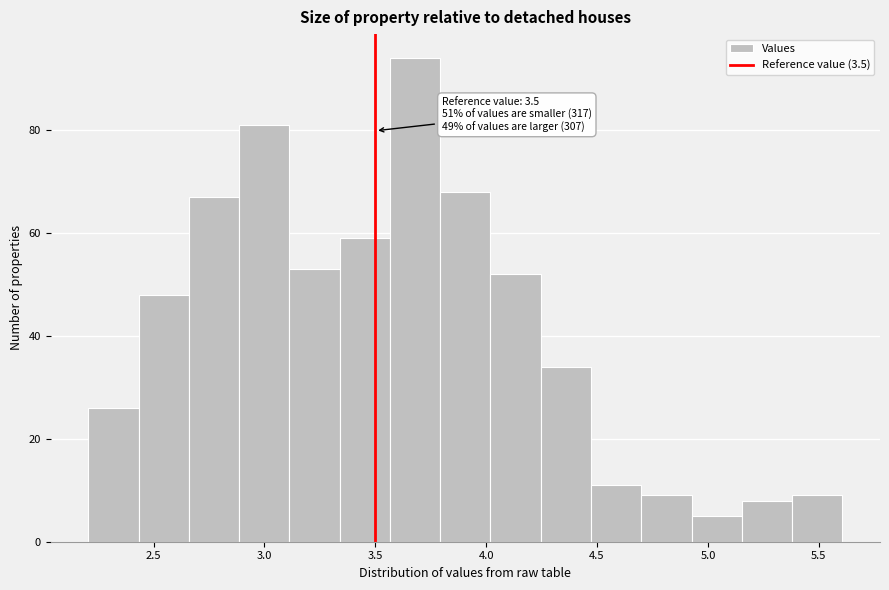

Over which range of the x-axis is the bar tallest?

3.55 to 3.80